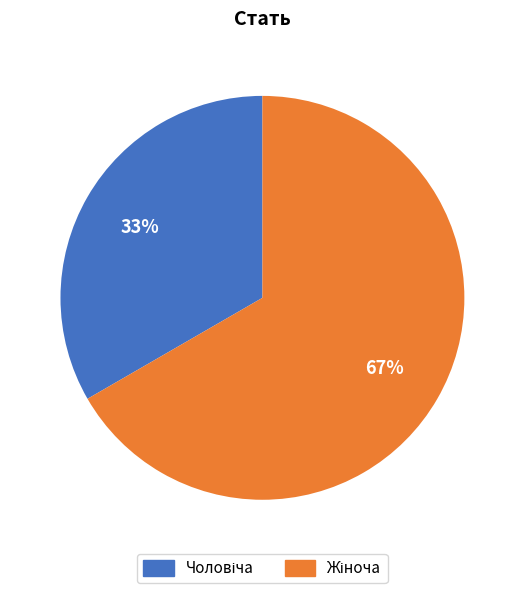

To the nearest percent, what is the average slice percentage?

50%